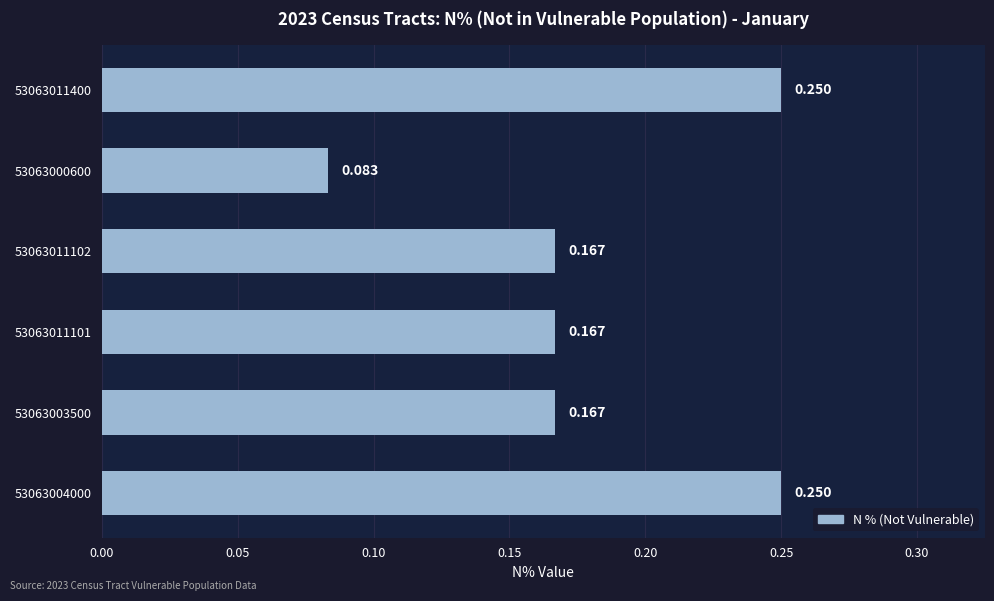

How many bars are there in total?

6